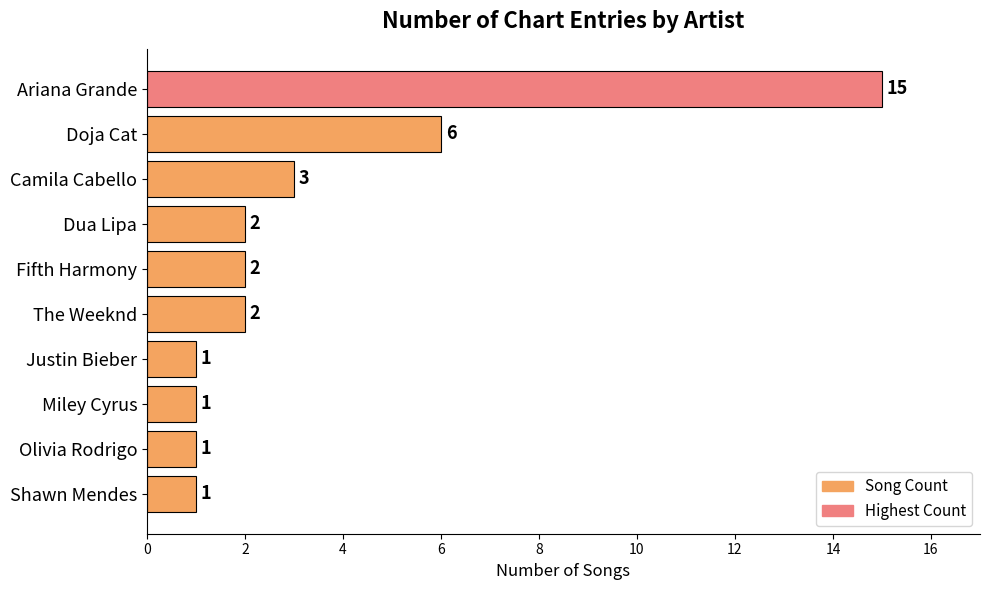

Are the bars horizontal?

Yes